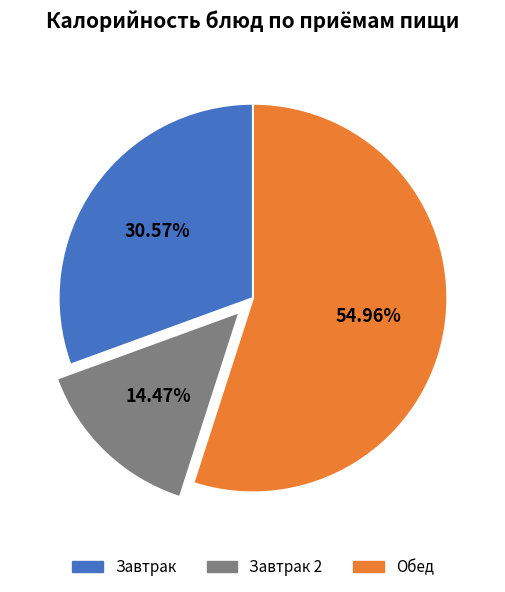

Is there a majority slice in this chart?

Yes